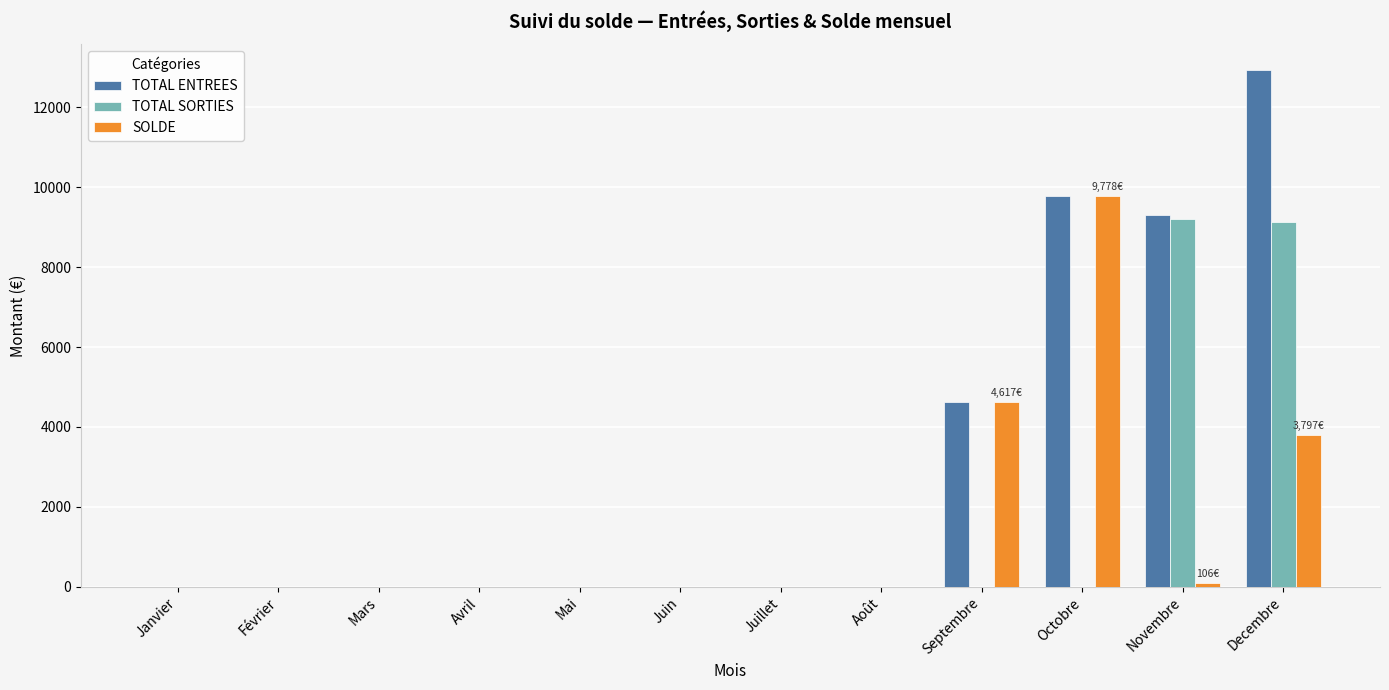

Which label corresponds to the largest value in the chart?

Decembre